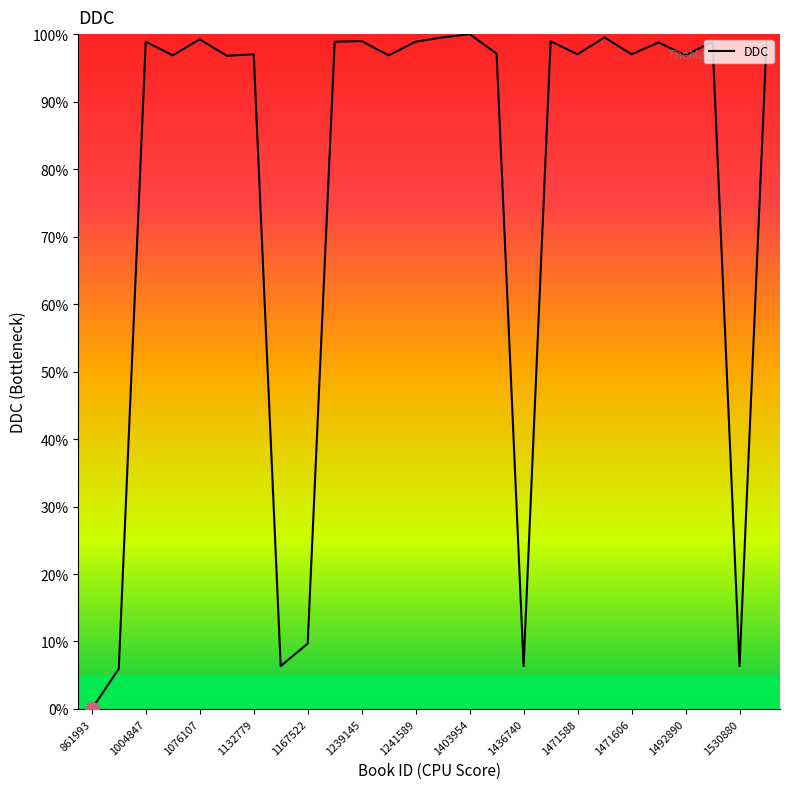

What is the difference between the maximum and minimum values?

100.0